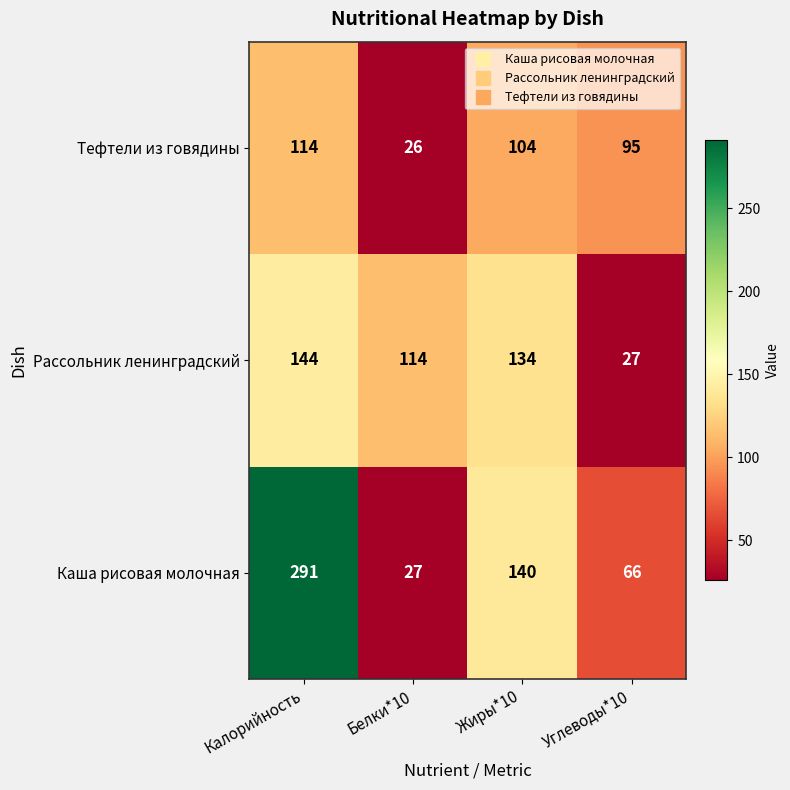

What is the difference between the second highest and second lowest values in the Тефтели из говядины series?

9